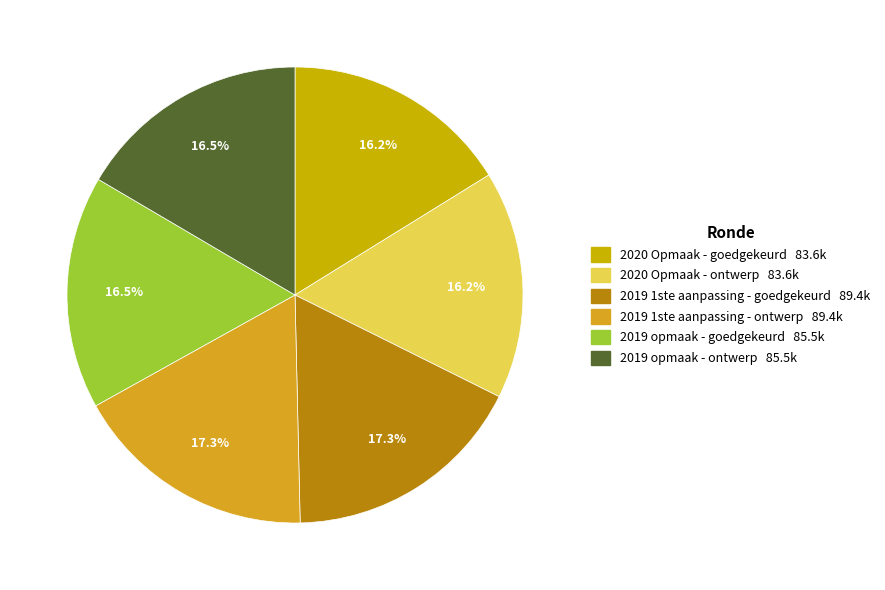

The 2020 Opmaak - goedgekeurd slice represents 4% of the pie. True or false?

False